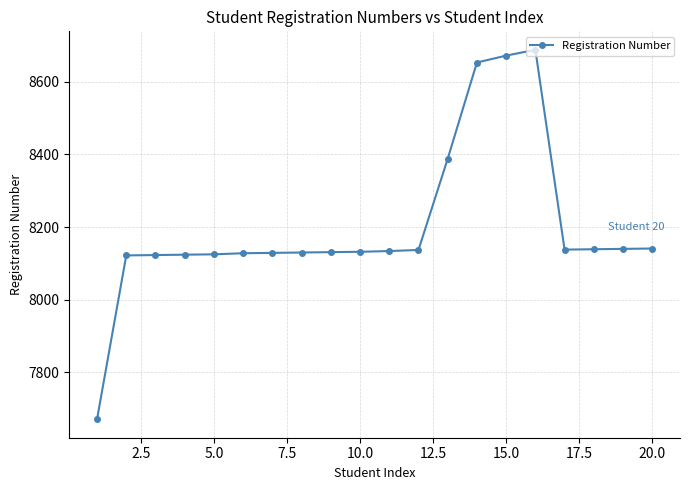

Is this an area chart (filled region under the line)?

No